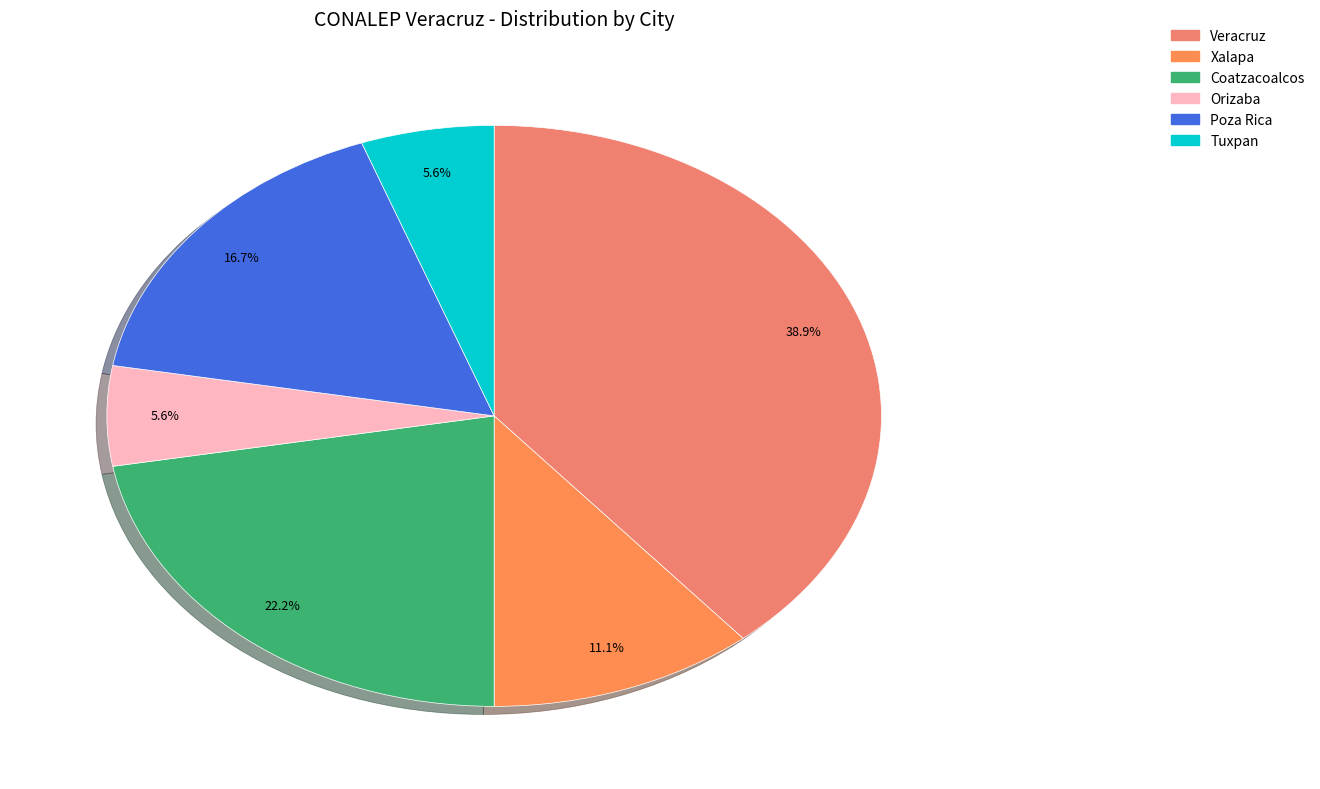

To the nearest percent, what portion does Xalapa represent?

11%